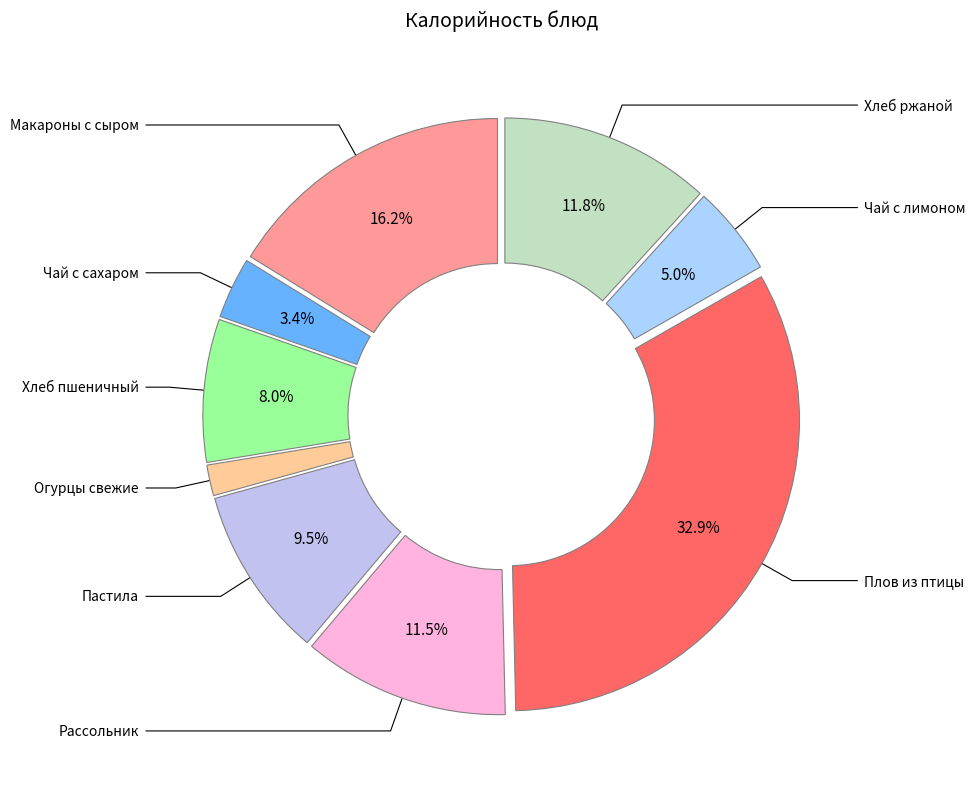

What portion of the pie excludes Огурцы свежие порционно?

98.3%